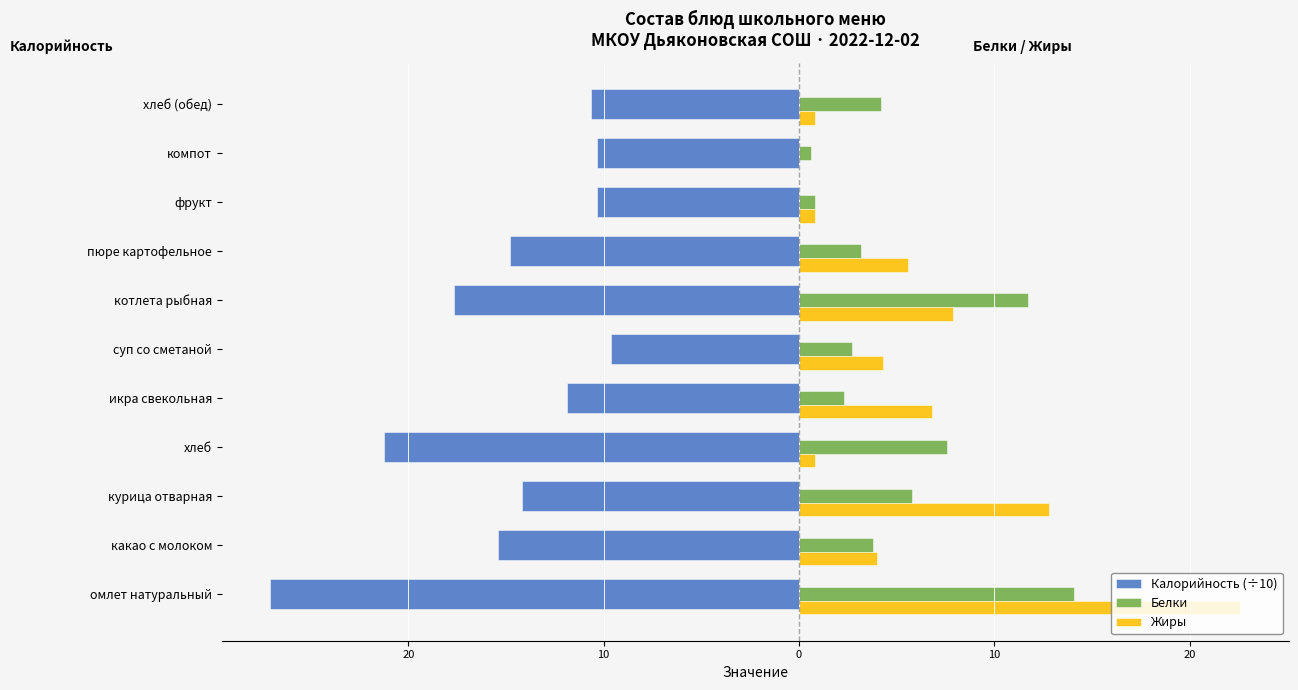

At how many categories does at least one series exceed -9?

11